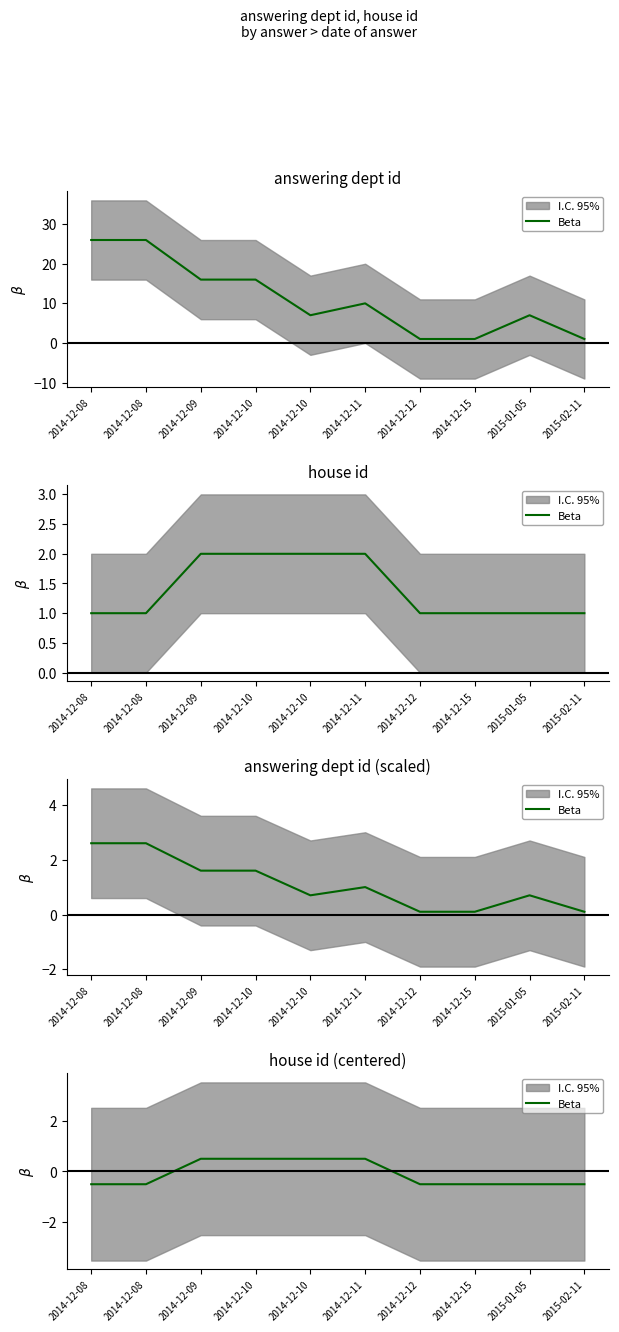

Reading left to right, what are all the values shown in this chart?

-0.5	-0.5	0.5	0.5	0.5	0.5	-0.5	-0.5	-0.5	-0.5